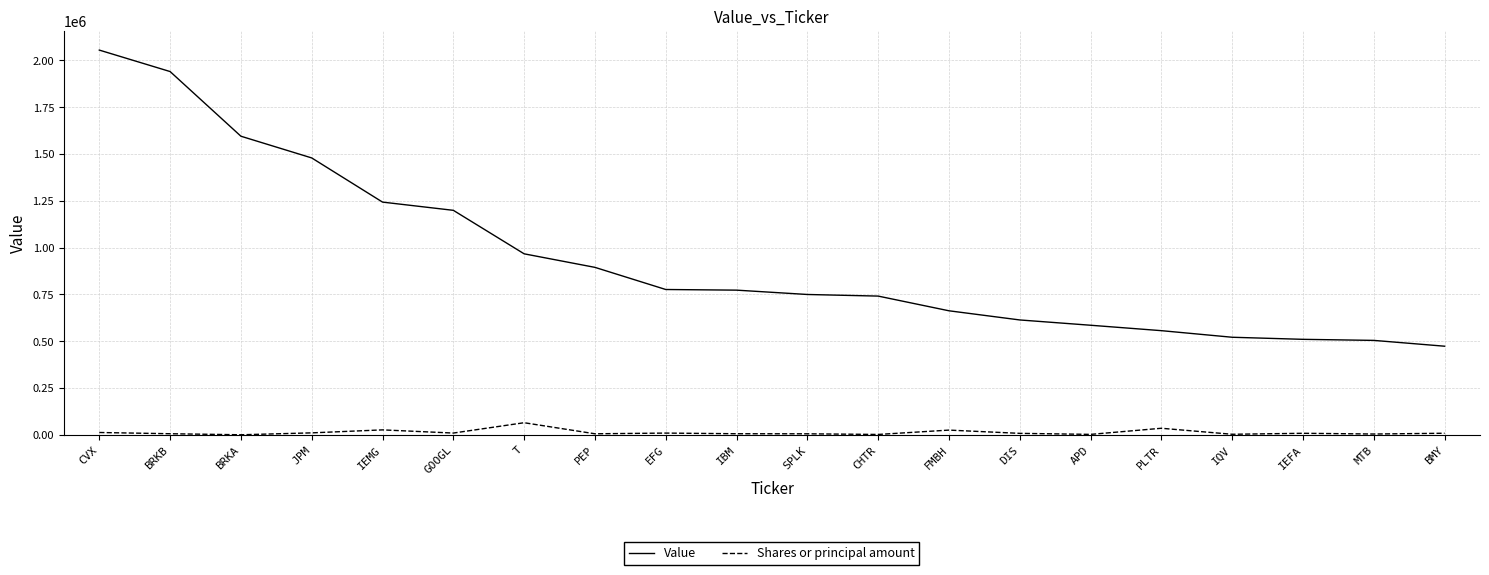

What is the sum of all Value values?

18830763